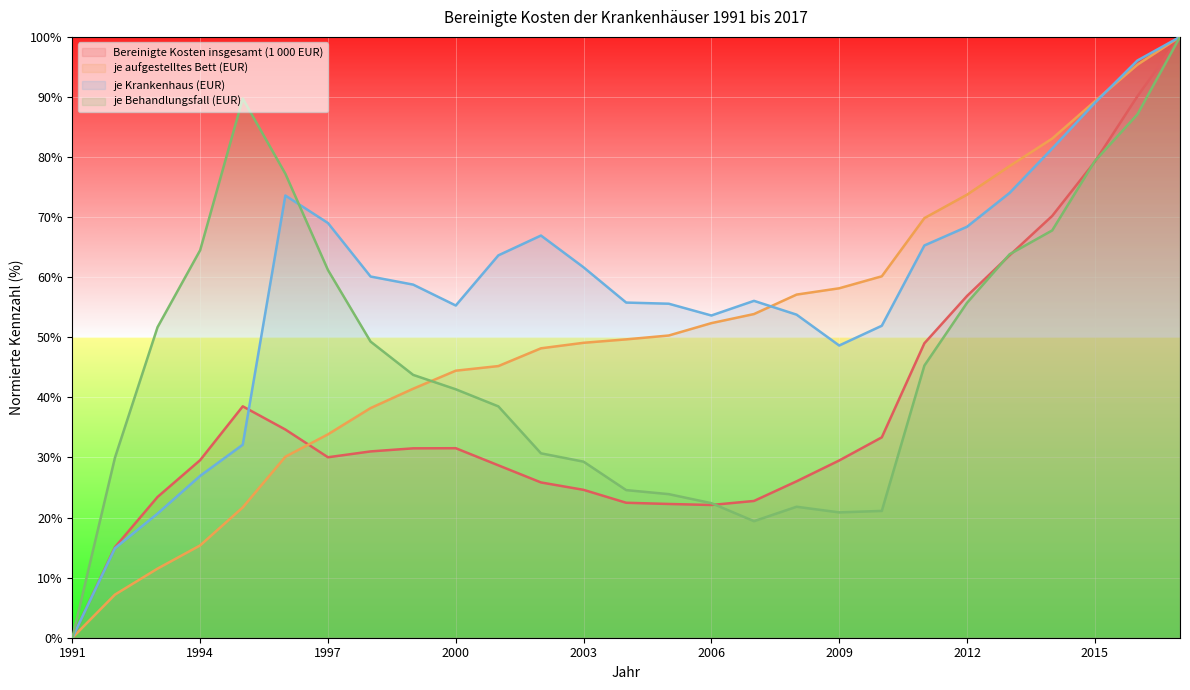

How many times do je aufgestelltes Bett (EUR) and Bereinigte Kosten insgesamt (1 000 EUR) cross each other?

1